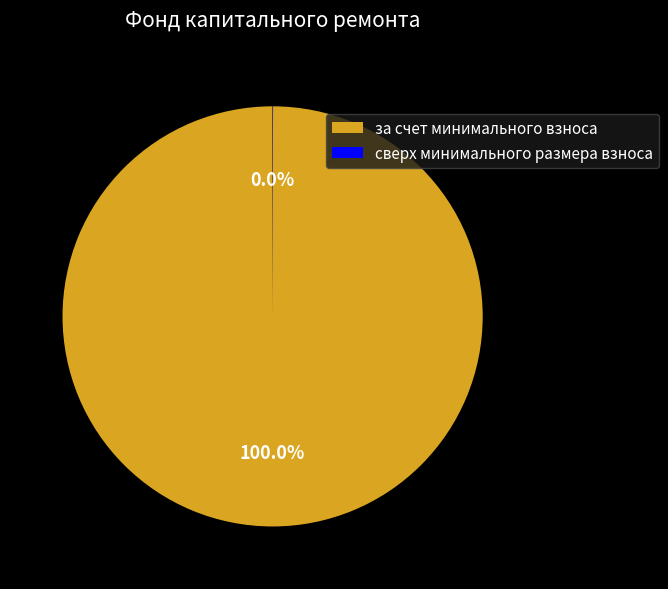

Does за счет минимального взноса represent more than half of the total?

Yes